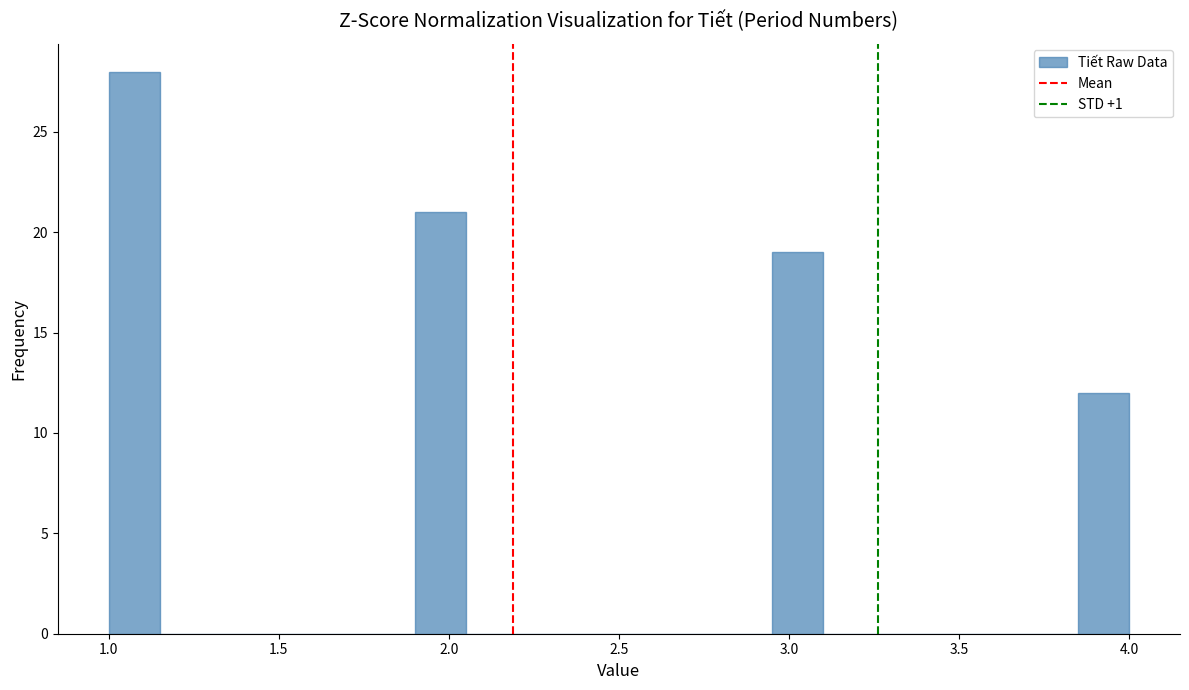

Around what value on the x-axis is the tallest bar? Give the approximate position of its centre, as read against the axis.

1.10